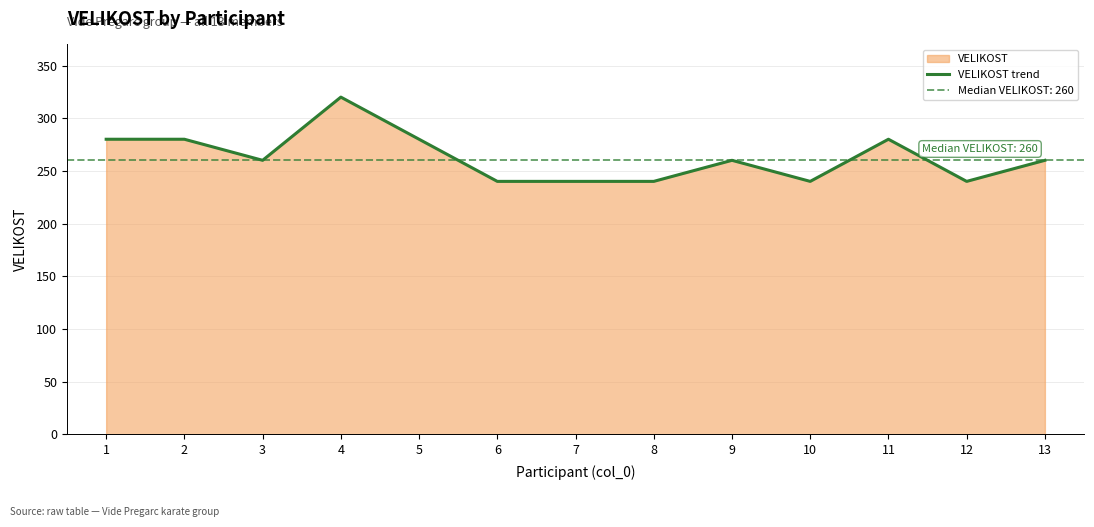

What value does the data have at 1?

280